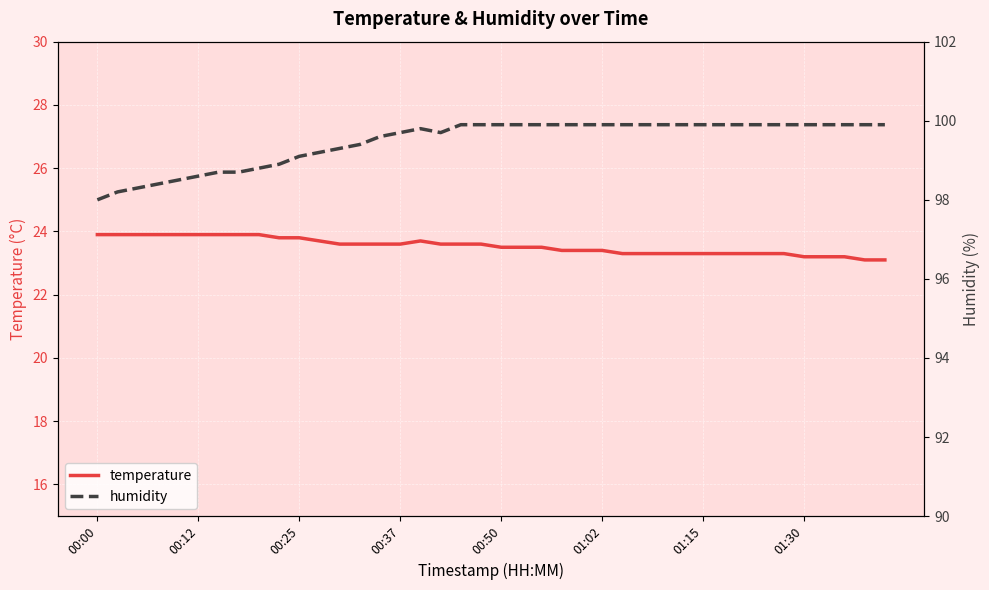

What is the value of the humidity point at the 6th from the left?

98.6